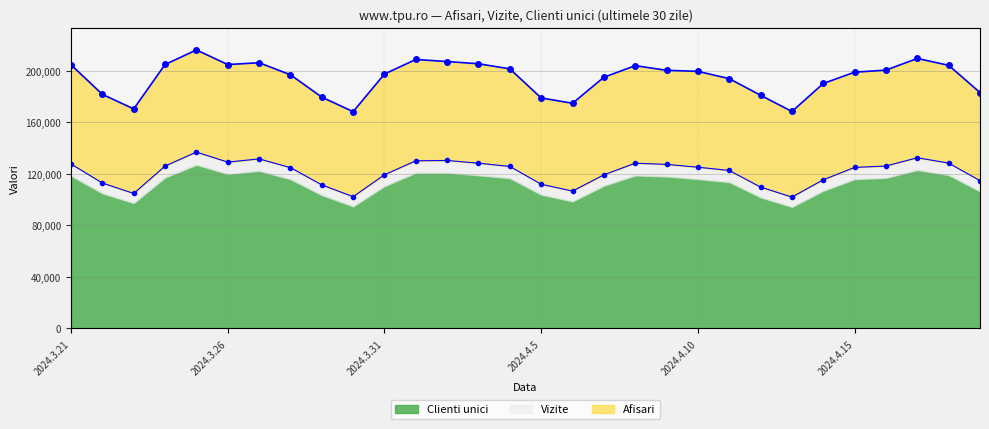

True or false: Vizite and Afisari intersect in this chart.

False